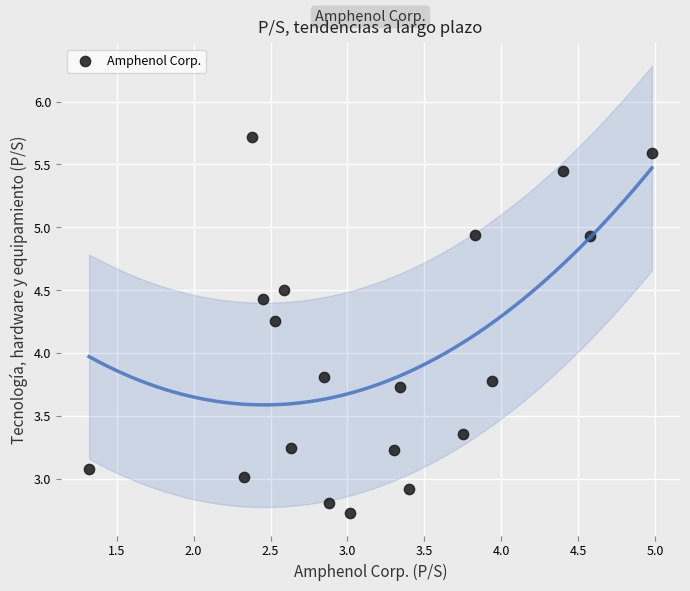

What is the range of X values (max minus min)?

3.7